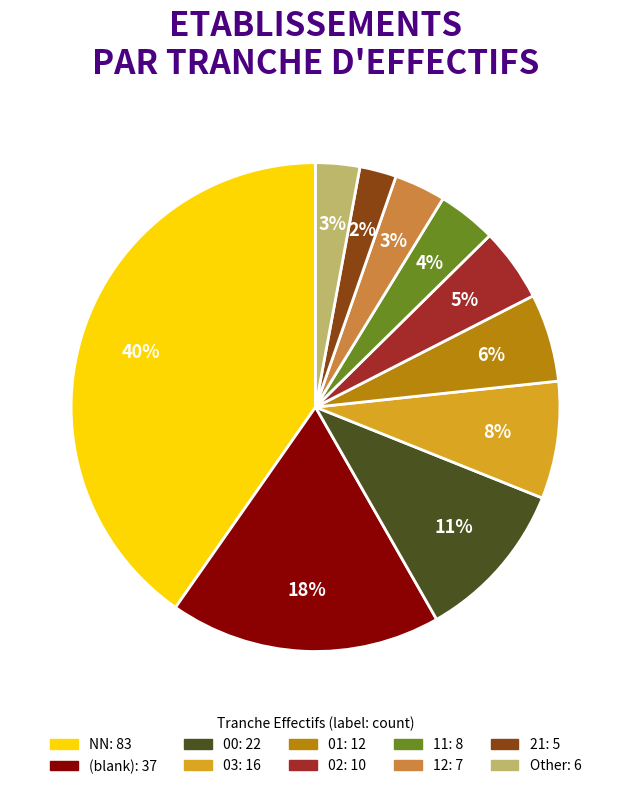

Does any single category account for the majority?

No